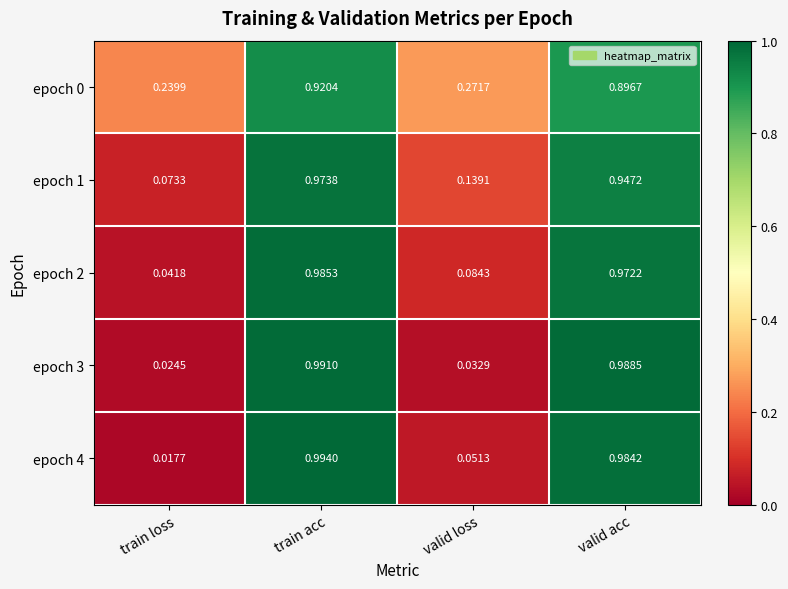

At which category is the sum across all series the highest?

train acc